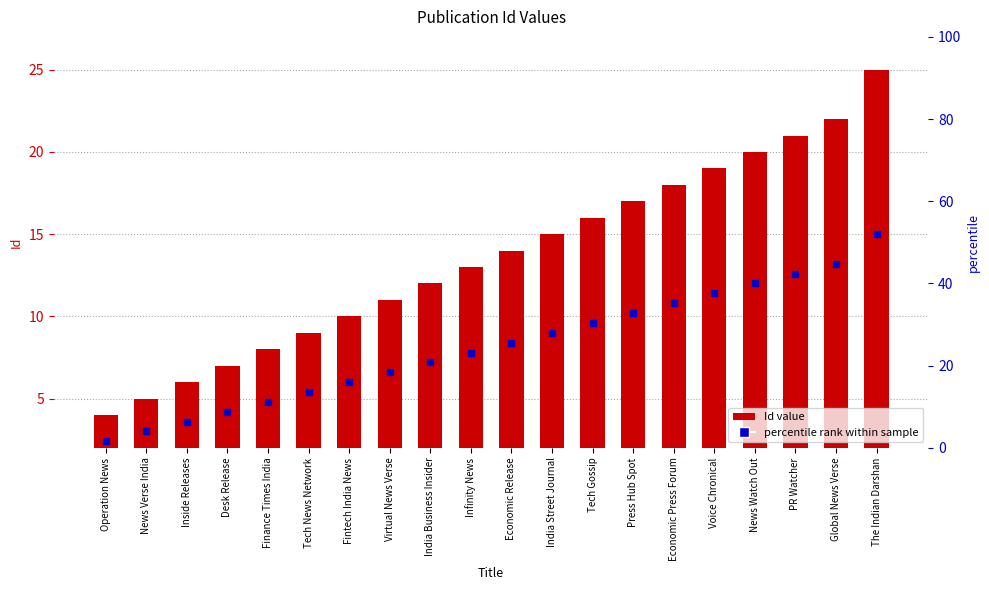

Reading left to right, what are all the values shown in this chart?

Operation News=4	News Verse India=5	Inside Releases=6	Desk Release=7	Finance Times India=8	Tech News Network=9	Fintech India News=10	Virtual News Verse=11	India Business Insider=12	Infinity News=13	Economic Release=14	India Street Journal=15	Tech Gossip=16	Press Hub Spot=17	Economic Press Forum=18	Voice Chronical=19	News Watch Out=20	PR Watcher=21	Global News Verse=22	The Indian Darshan=25